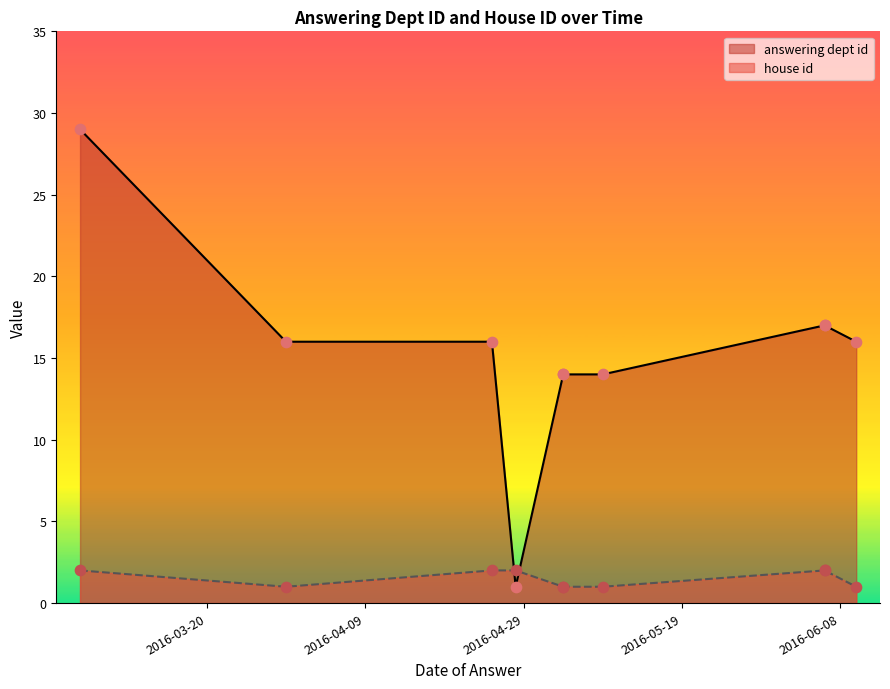

Is the value of house id at 2016-04-28 greater than the value of answering dept id at 2016-05-04?

No